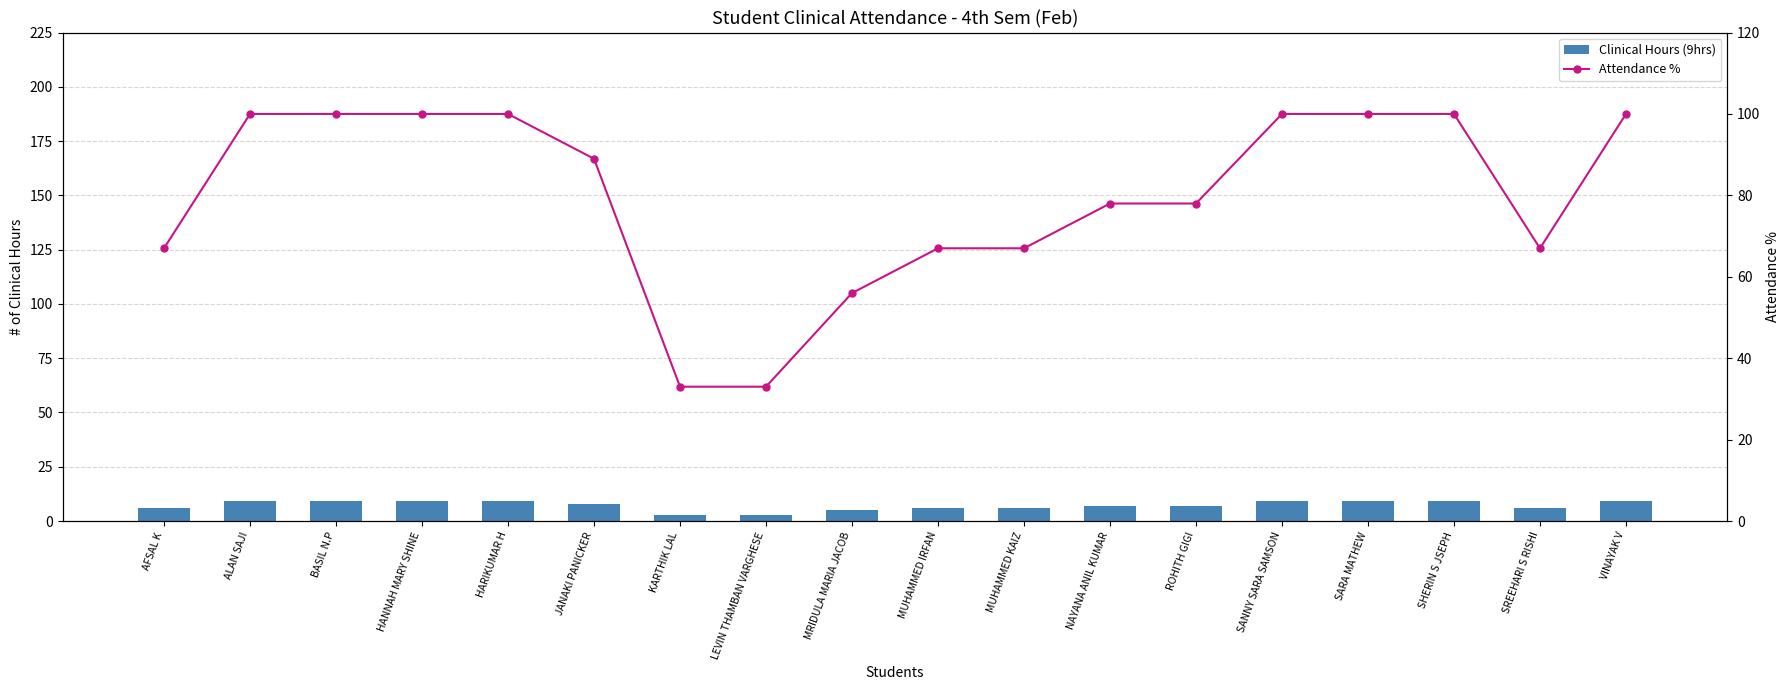

What is the difference between the maximum and second lowest values in the Clinical Hours (9hrs) series?

6